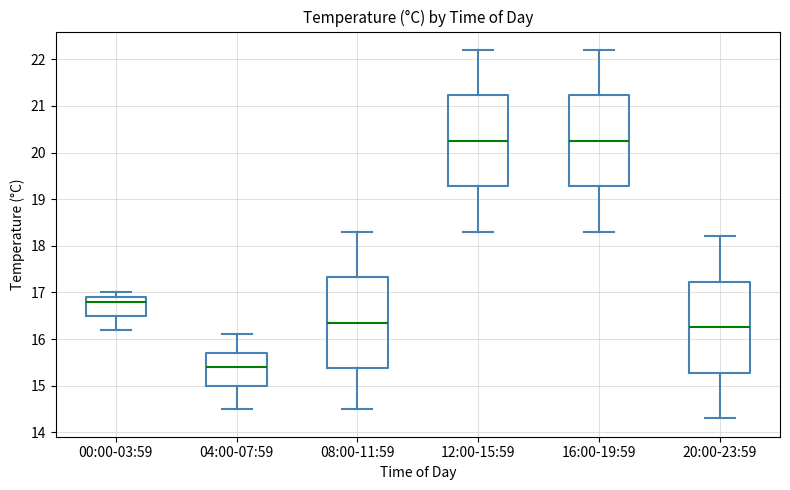

Reading left to right, transcribe this box plot: for each box, give where its median line is, the range the box spans, and where its two whiskers end, as read against the y-axis. The values are not printed on the chart, so give them approximately, as read against the axis.

00:00-03:59: median 16.8, box 16.5 to 16.9, whiskers 16.2 to 17.0
04:00-07:59: median 15.4, box 15.0 to 15.7, whiskers 14.5 to 16.1
08:00-11:59: median 16.4, box 15.4 to 17.3, whiskers 14.5 to 18.3
12:00-15:59: median 20.3, box 19.3 to 21.2, whiskers 18.3 to 22.2
16:00-19:59: median 20.3, box 19.3 to 21.2, whiskers 18.3 to 22.2
20:00-23:59: median 16.3, box 15.3 to 17.2, whiskers 14.3 to 18.2